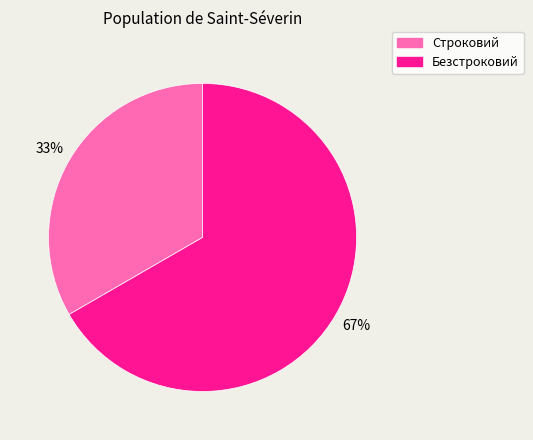

Which has a higher value, Безстроковий or Строковий?

Безстроковий